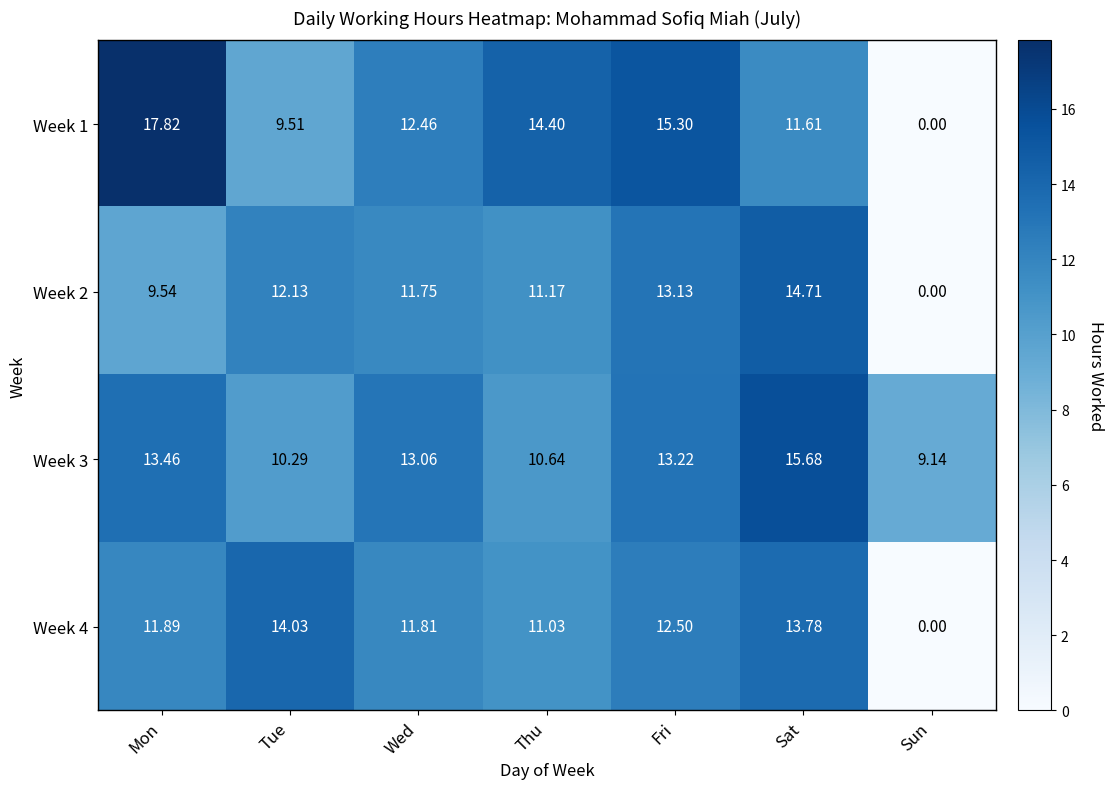

Between Tue and Sun, which series saw the biggest shift?

Week 4